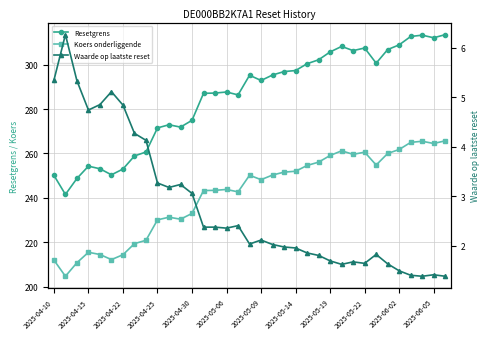

Reading right to left, extract all data points from this chart.

Resetgrens: 313.5	312.1	313.3	312.7	308.9	306.8	300.7	307.5	306.3	308.2	305.7	302.2	300.4	297.4	296.9	295.4	292.9	295.2	286.4	287.7	287.2	287.1	274.9	271.9	272.9	271.5	260.7	258.9	253.0	250.4	253.1	254.3	248.7	241.5	250.2
Koers onderliggende: 265.7	264.5	265.5	265.0	261.8	260.0	254.8	260.6	259.6	261.2	259.1	256.1	254.6	252.0	251.6	250.3	248.2	250.2	242.7	243.8	243.4	243.3	233.0	230.4	231.3	230.1	220.9	219.4	214.4	212.2	214.5	215.5	210.8	204.7	212.0
Waarde op laatste reset: 1.4	1.4	1.4	1.4	1.5	1.6	1.8	1.6	1.7	1.6	1.7	1.8	1.9	2.0	2.0	2.0	2.1	2.0	2.4	2.4	2.4	2.4	3.1	3.2	3.2	3.3	4.1	4.3	4.8	5.1	4.8	4.7	5.3	6.3	5.3